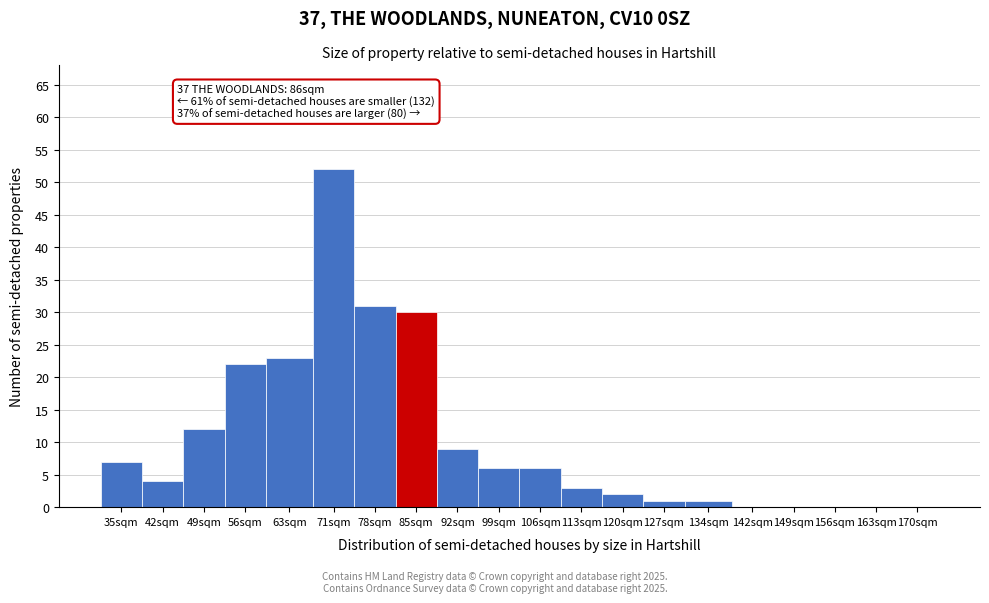

Reading left to right, what are all the values shown in this chart?

35sqm=7	42sqm=4	49sqm=12	56sqm=22	63sqm=23	71sqm=52	78sqm=31	85sqm=30	92sqm=9	99sqm=6	106sqm=6	113sqm=3	120sqm=2	127sqm=1	134sqm=1	142sqm=0	149sqm=0	156sqm=0	163sqm=0	170sqm=0